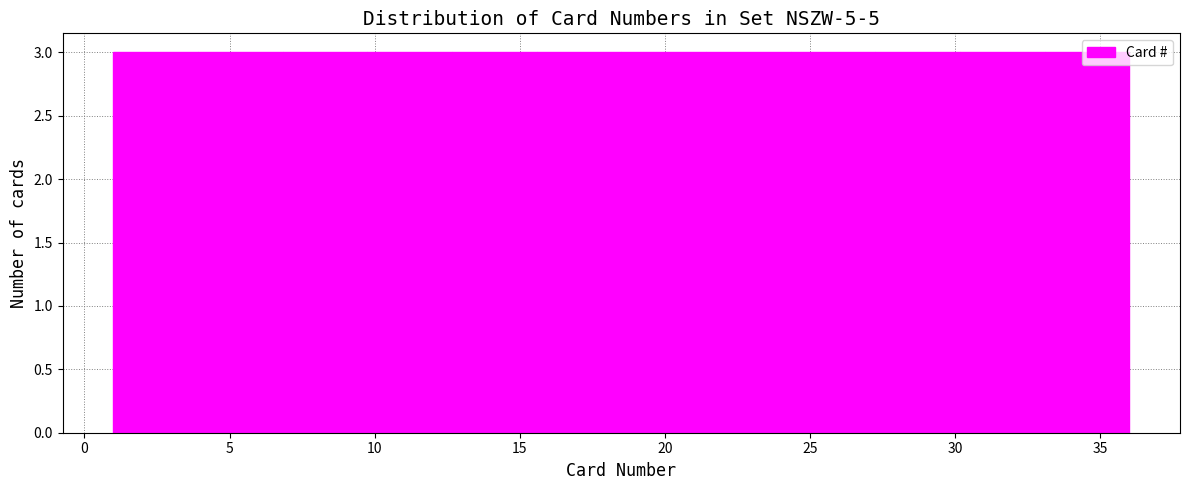

Reading left to right, transcribe this chart: for each bar, give the range it covers on the x-axis and its height. Neither the bar edges nor the heights are printed on the chart, so give them approximately, as read against the axes.

1.0 to 4.0: 3
4.0 to 7.0: 3
7.0 to 10.0: 3
10.0 to 12.5: 3
12.5 to 15.5: 3
15.5 to 18.5: 3
18.5 to 21.5: 3
21.5 to 24.5: 3
24.5 to 27.5: 3
27.5 to 30.0: 3
30.0 to 33.0: 3
33.0 to 36.0: 3